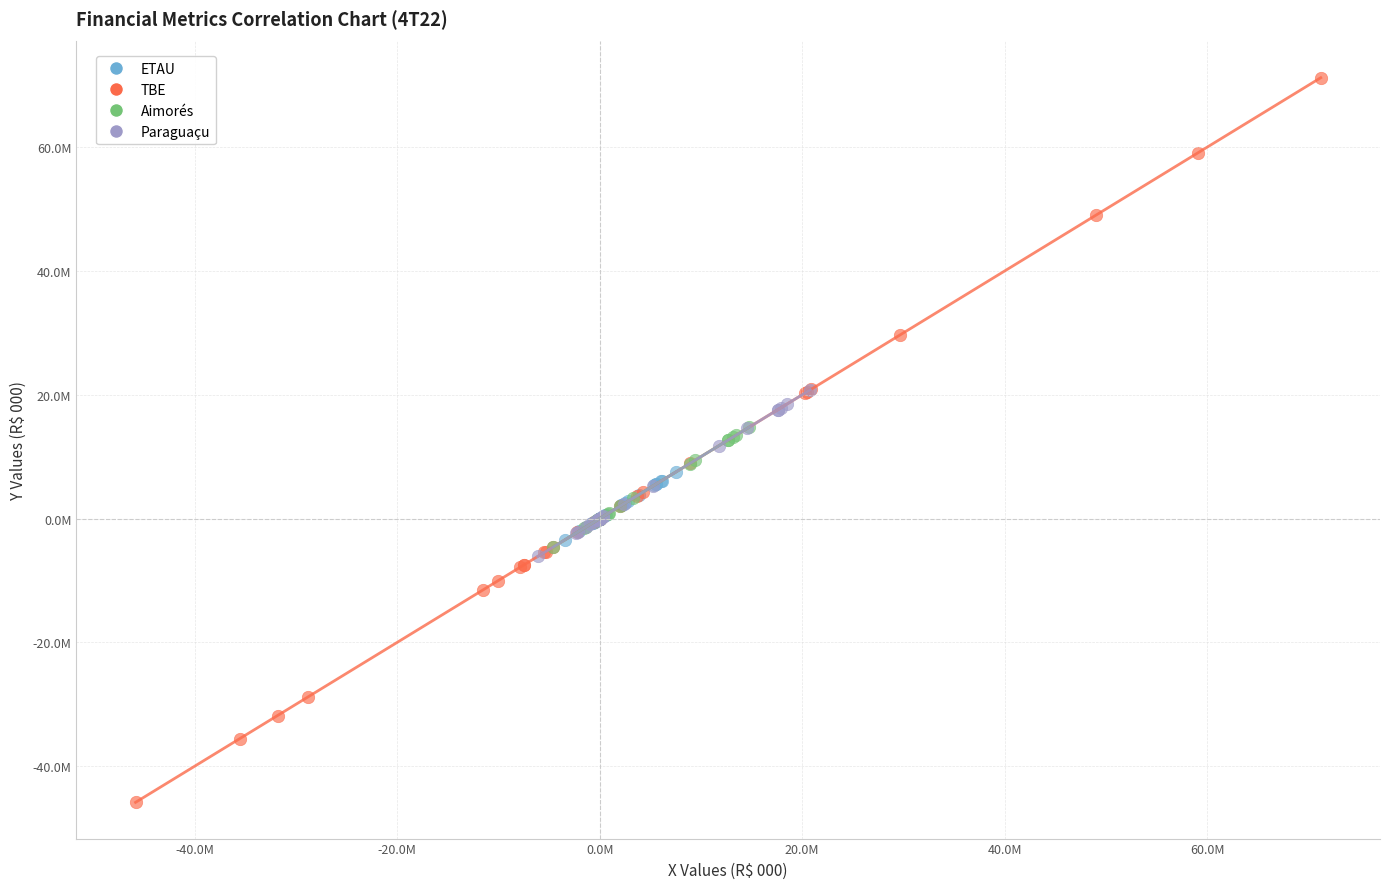

Which series has the largest Y range (max minus min)?

TBE